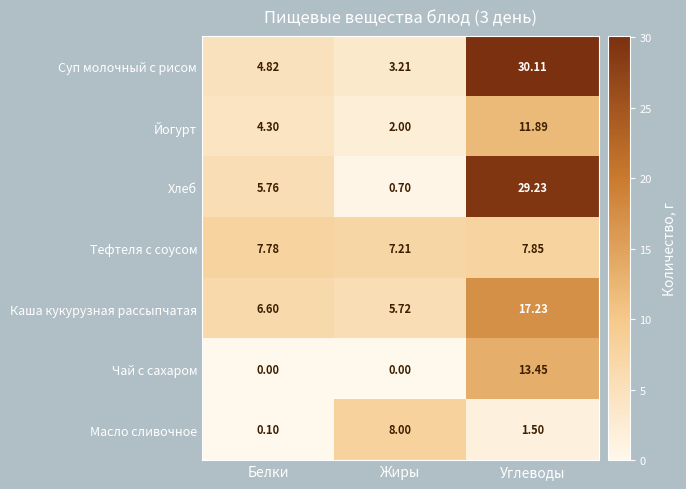

Which series has the largest total across all categories?

Суп молочный с рисом